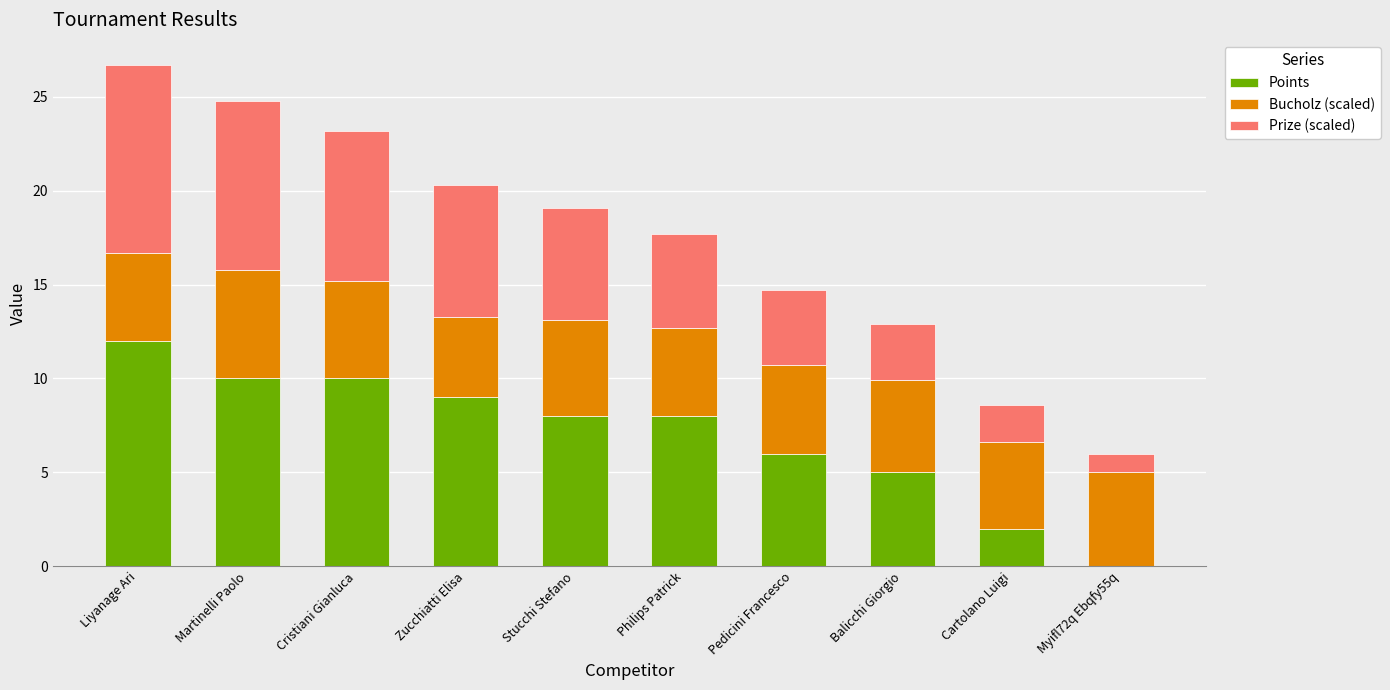

Count the number of categories in the chart.

10